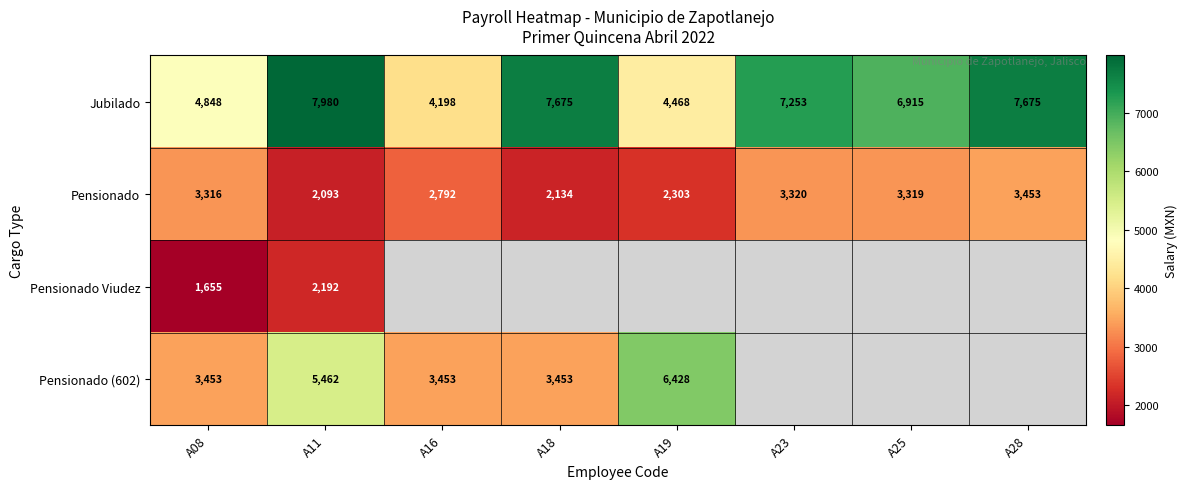

True or false: Pensionado has a value of 1256 at A28.

False